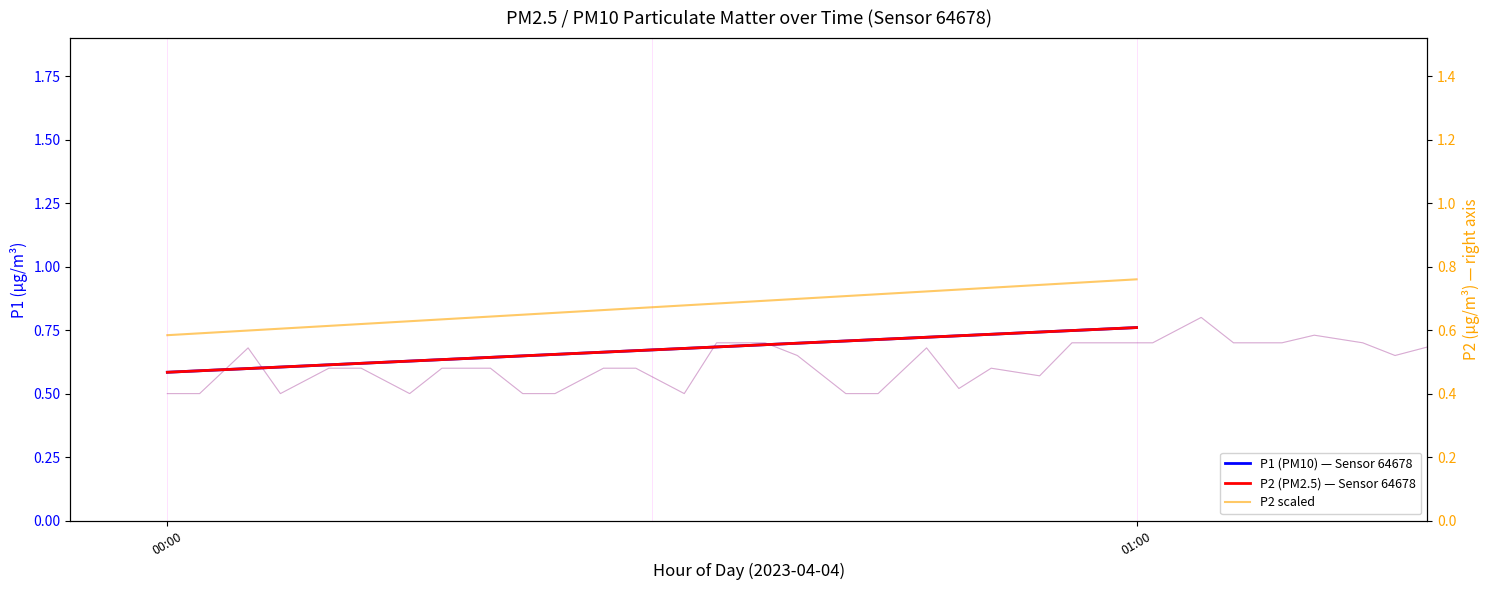

How many P2 (PM2.5) — Sensor 64678 values are between 0 and 1?

2